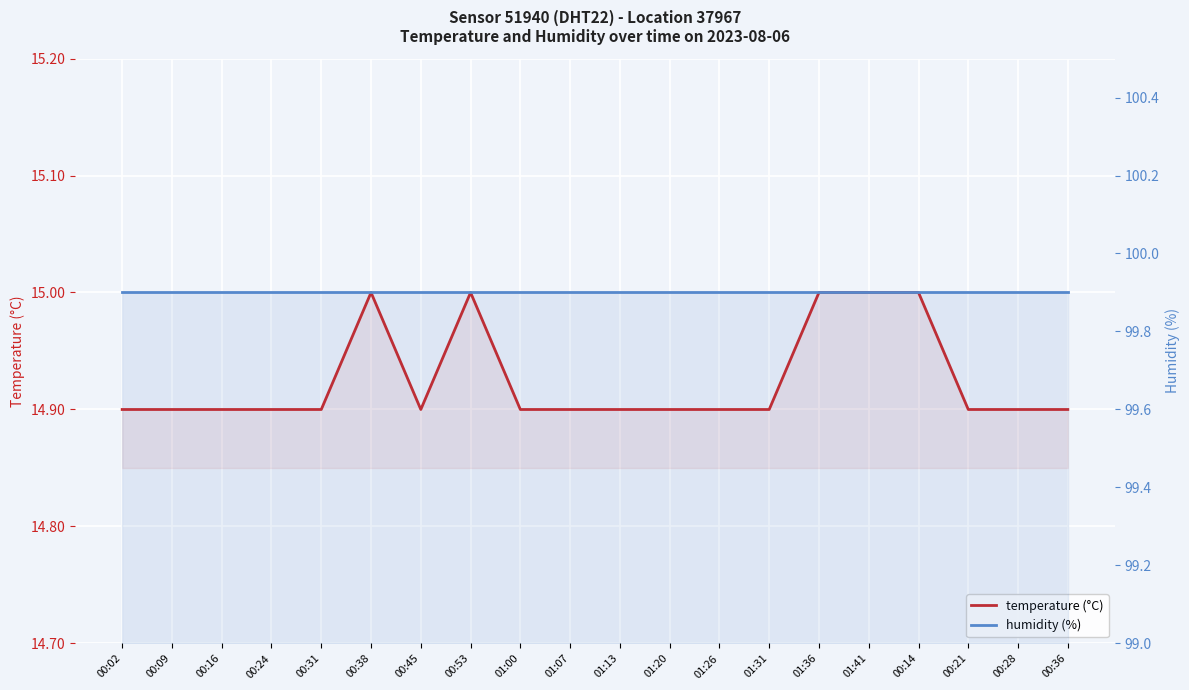

The value of humidity (%) at 01:41 is 99.9. True or false?

True